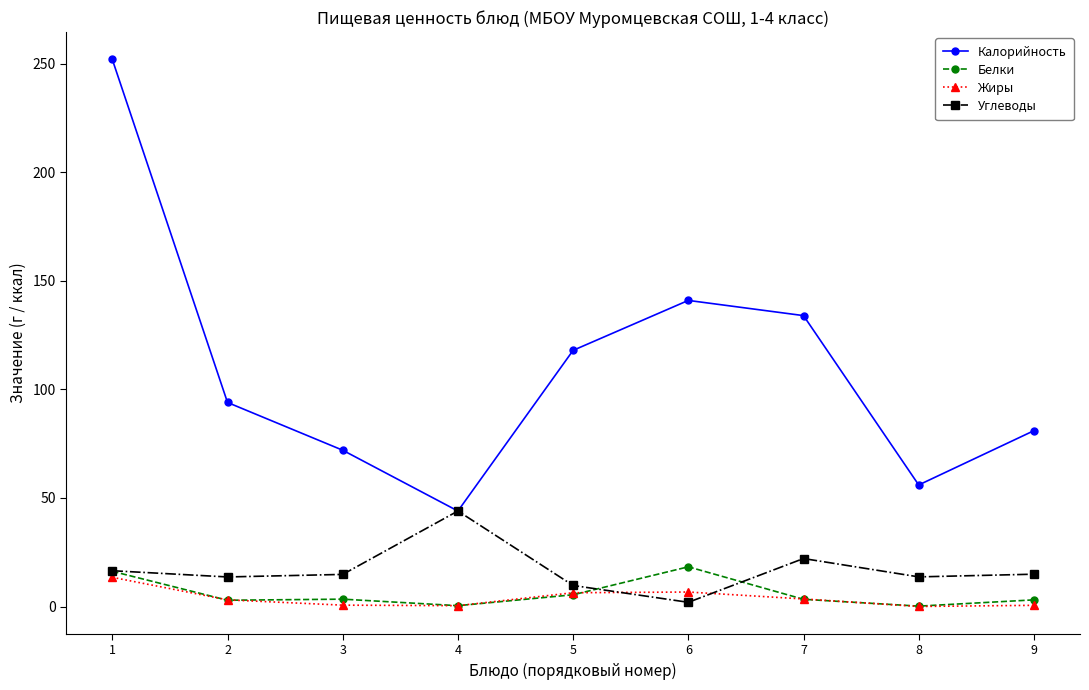

True or false: Калорийность and Белки intersect in this chart.

False